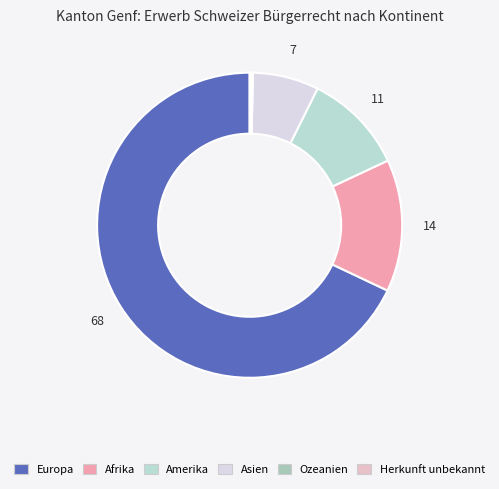

How many slices are in this pie chart?

6